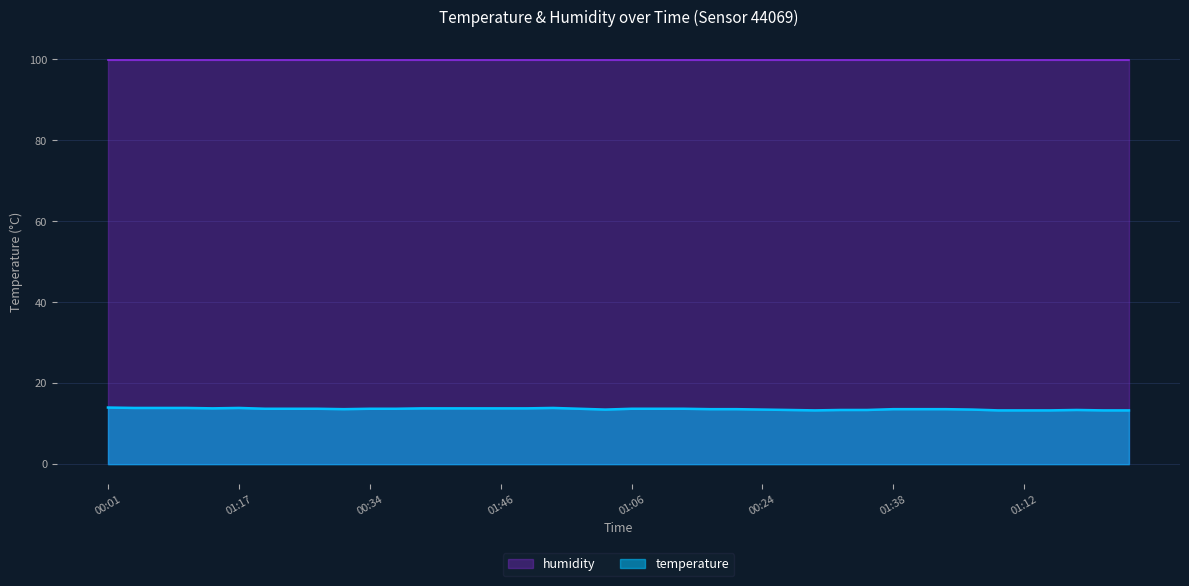

Reading left to right, extract all data points from this chart.

14.0	13.9	13.9	13.9	13.8	13.9	13.7	13.7	13.7	13.6	13.7	13.7	13.8	13.8	13.8	13.8	13.8	13.9	13.7	13.5	13.7	13.7	13.7	13.6	13.6	13.5	13.4	13.3	13.4	13.4	13.6	13.6	13.6	13.5	13.3	13.3	13.3	13.4	13.3	13.3